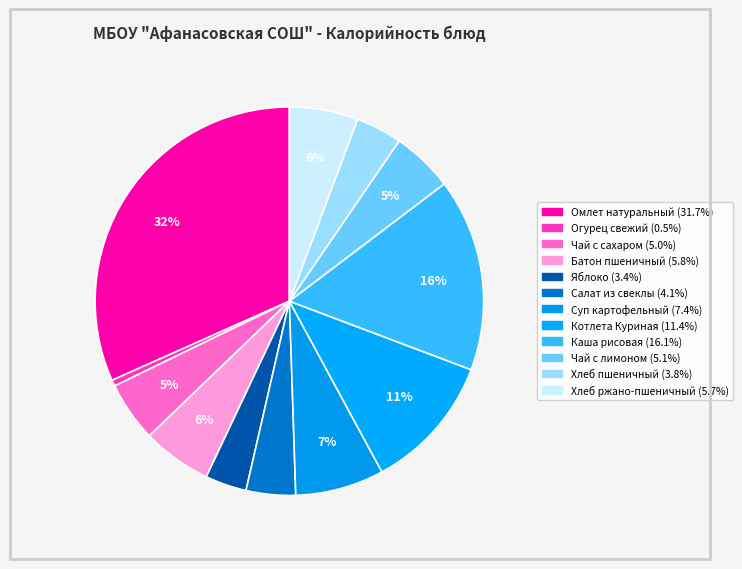

Is it true that Батон пшеничный is 6% of the pie?

True